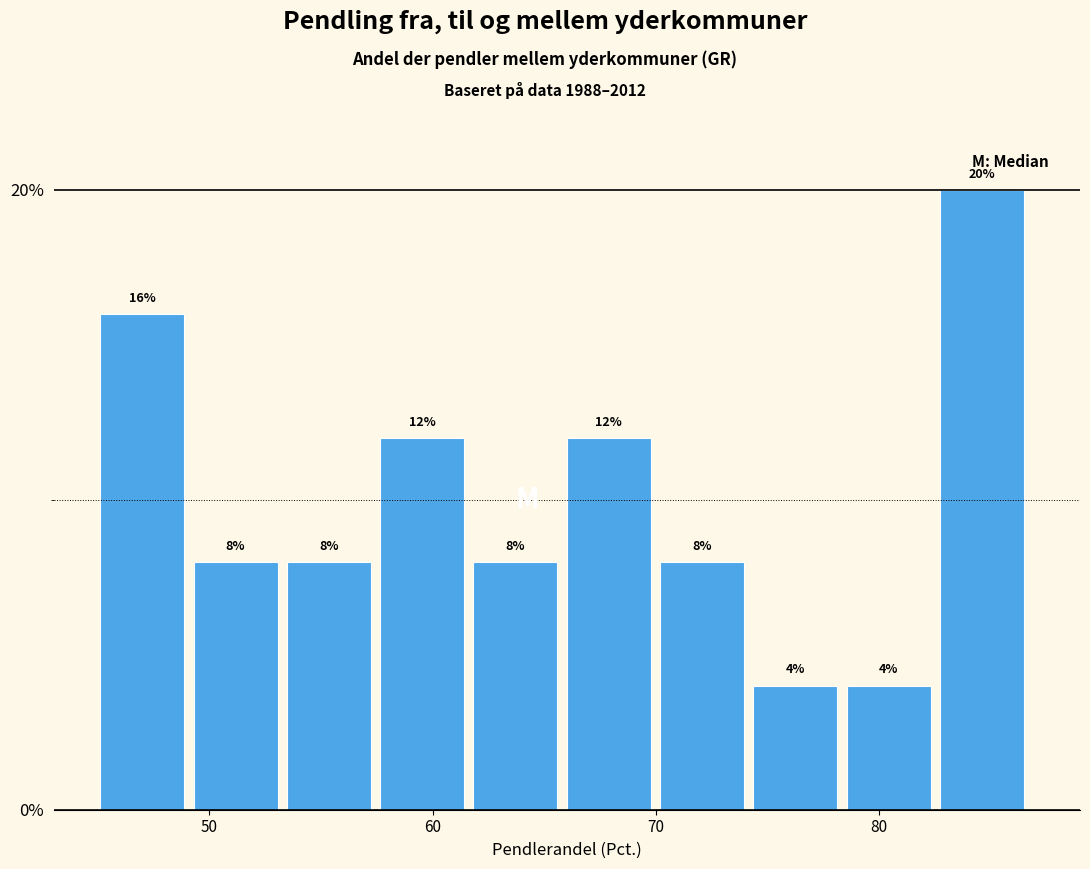

What is the height of the bar covering 74 to 79 on the x-axis? The bar edges are not printed on the chart, so give them approximately, as read against the axis.

4